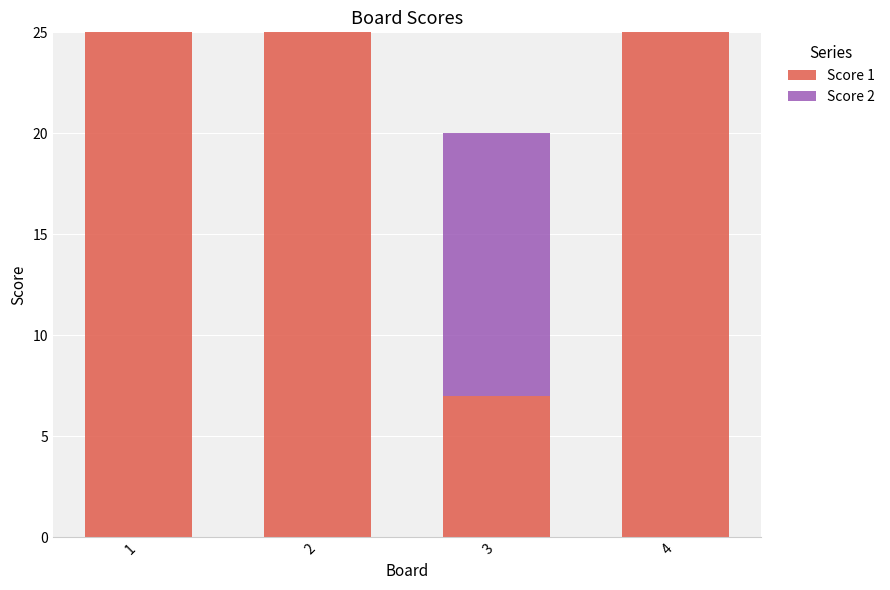

Count the number of categories in the chart.

4